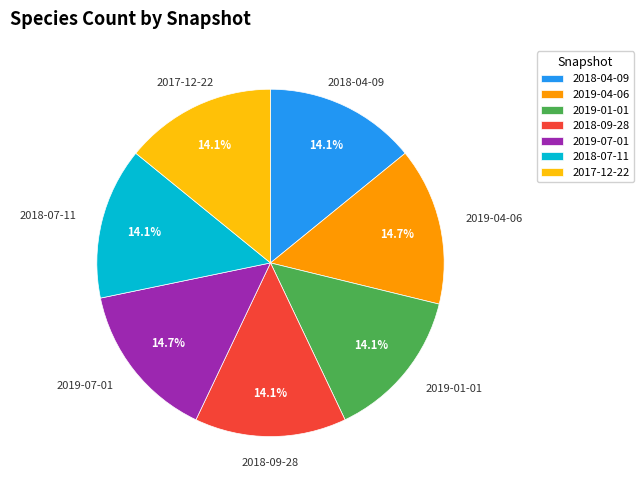

Does 2019-01-01 account for over 50% of the chart?

No